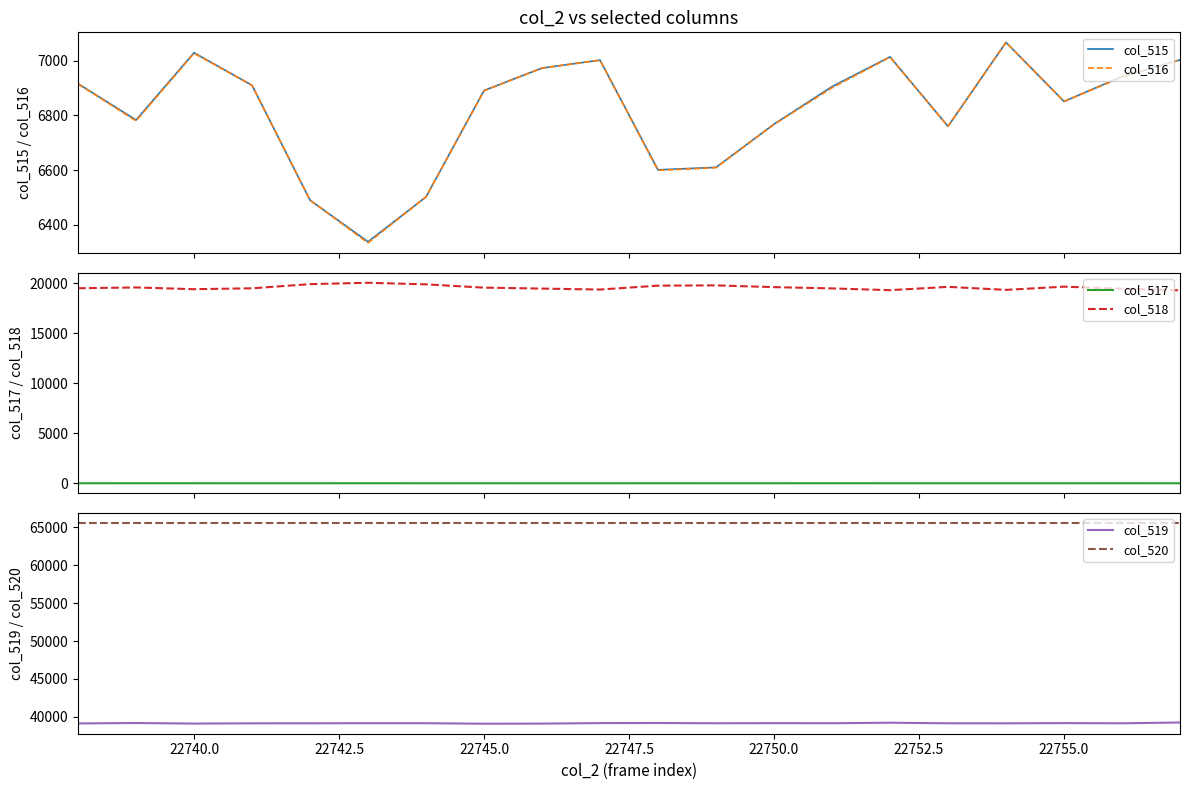

True or false: col_515 and col_518 intersect in this chart.

False